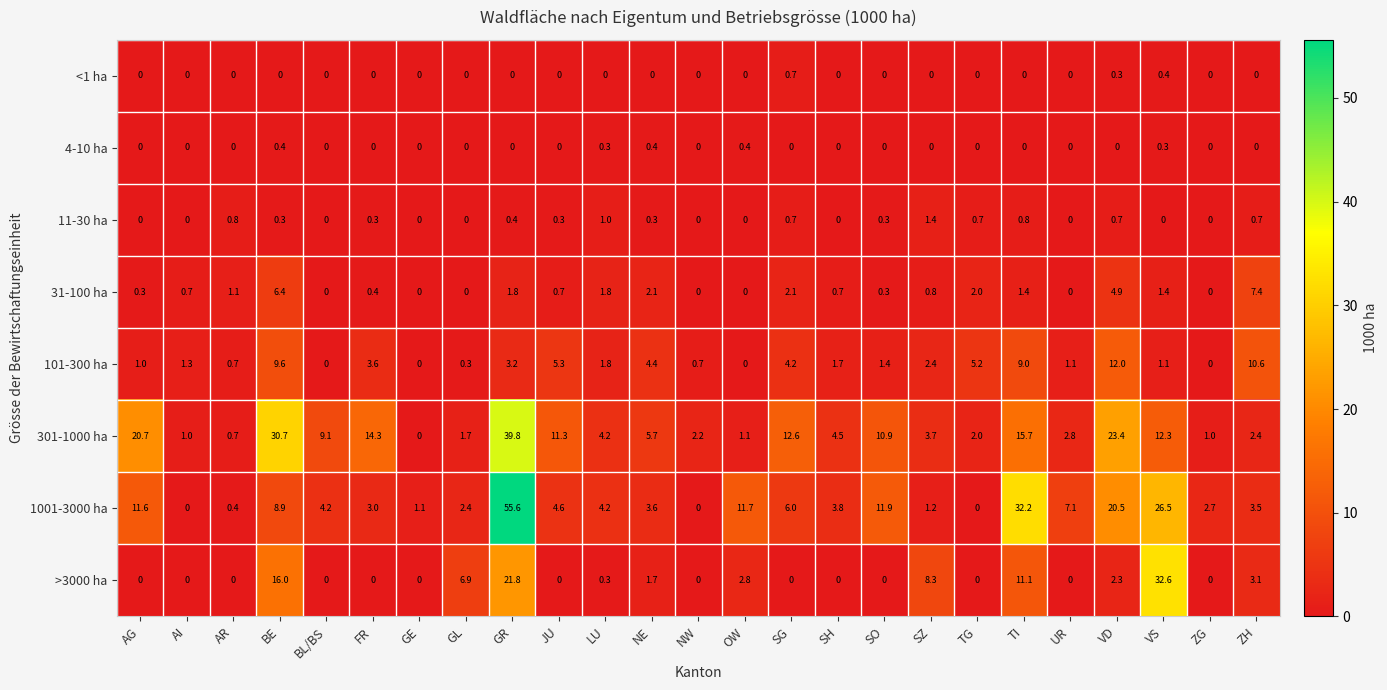

What is the average value of the 1001-3000 ha series?

9.1